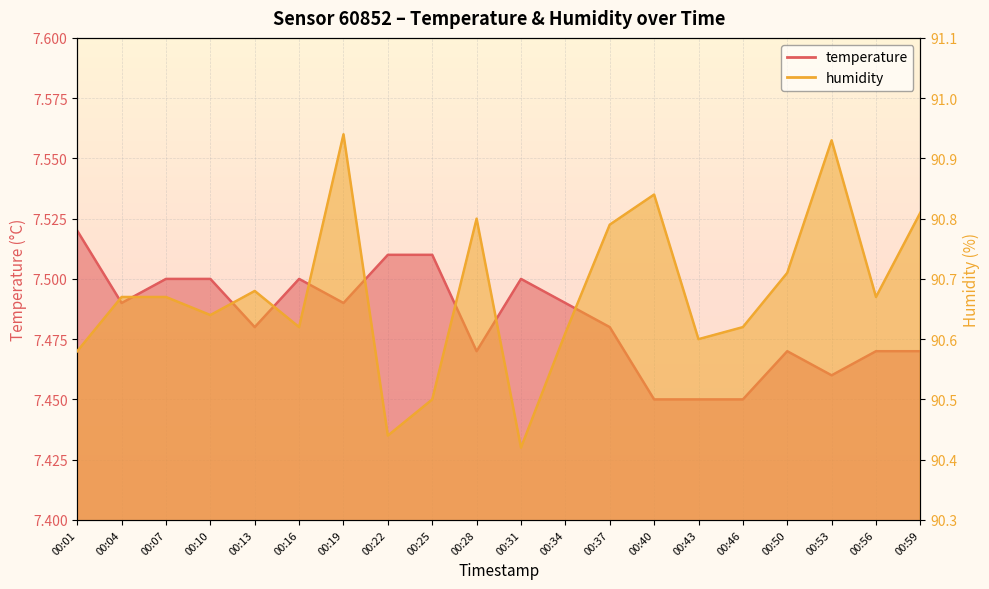

The temperature series shows 7.5 at 00:34. True or false?

True